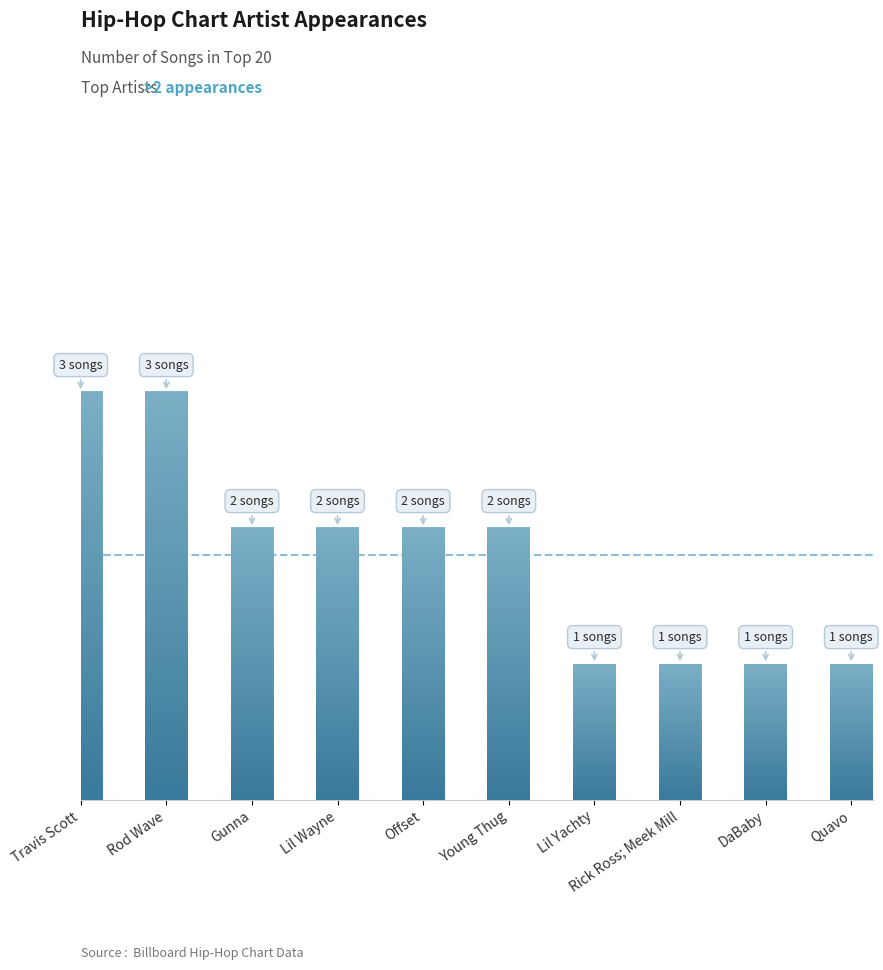

Reading right to left, what are all the values shown in this chart?

Quavo=1	DaBaby=1	Rick Ross; Meek Mill=1	Lil Yachty=1	Young Thug=2	Offset=2	Lil Wayne=2	Gunna=2	Rod Wave=3	Travis Scott=3